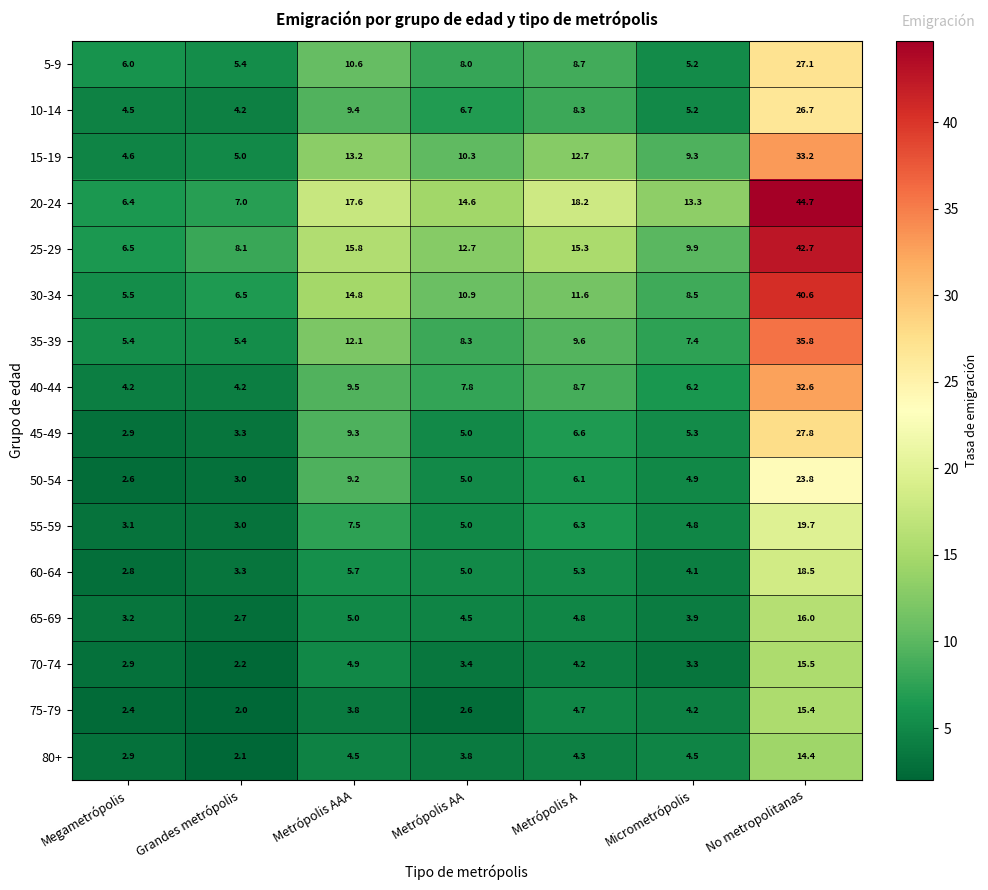

At which category does the chart reach its peak across all series?

No metropolitanas